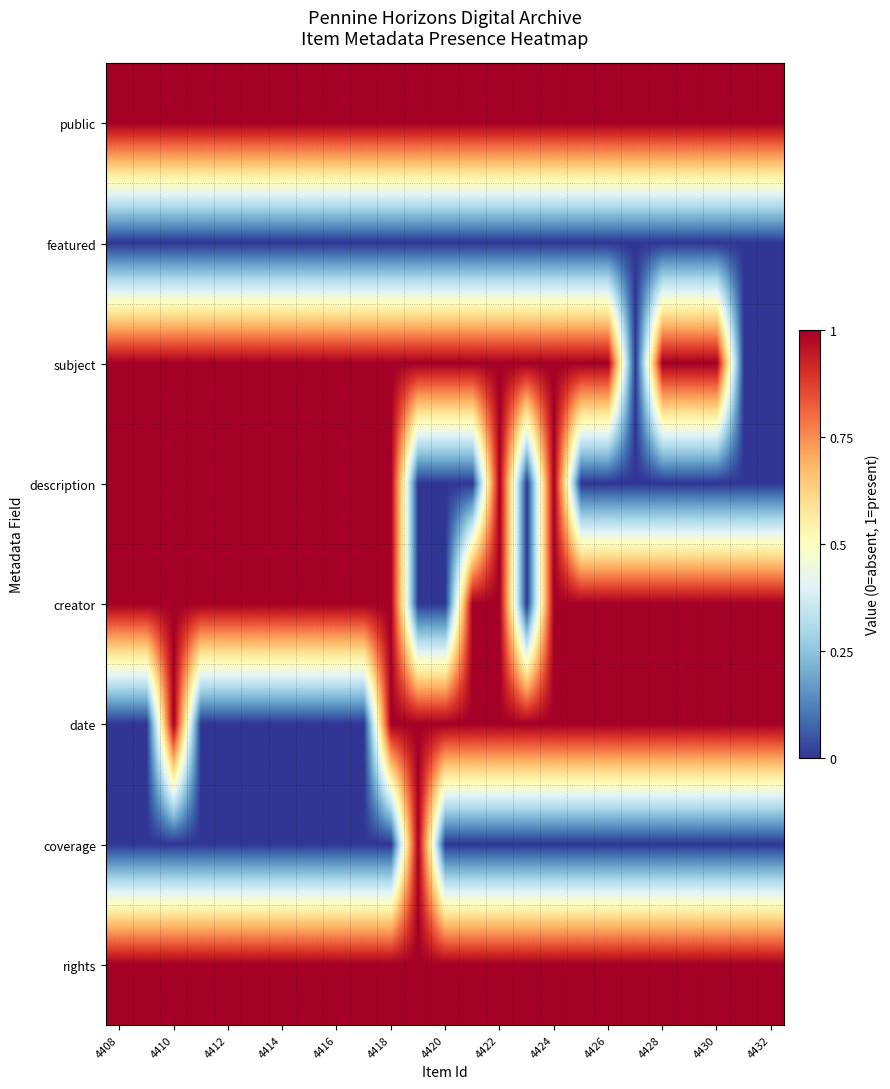

Count the number of categories in the chart.

25